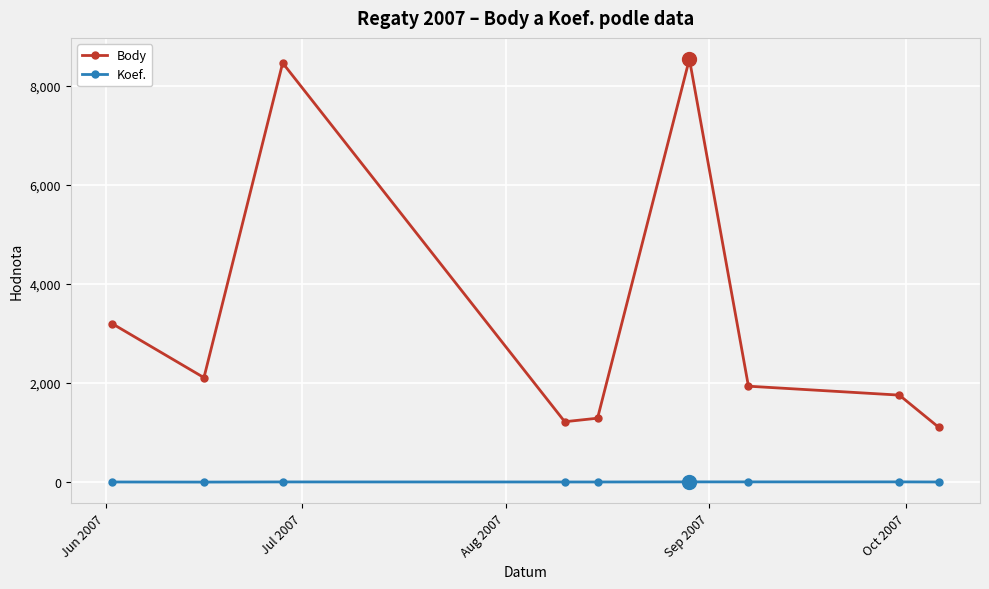

Which series has the widest spread of values?

Body